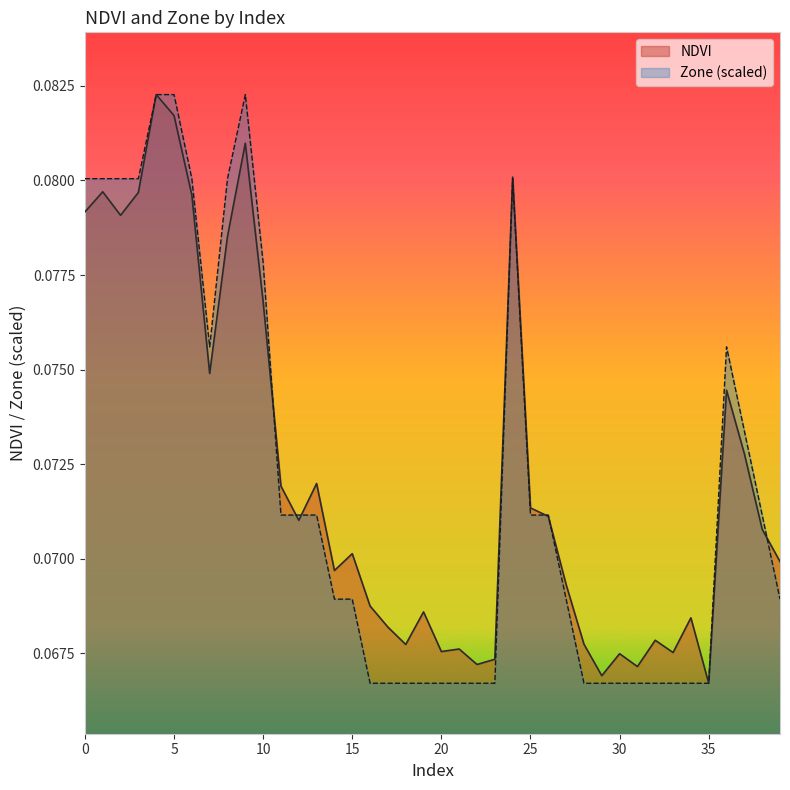

Reading left to right, extract all data points from this chart.

NDVI: 0.1	0.1	0.1	0.1	0.1	0.1	0.1	0.1	0.1	0.1	0.1	0.1	0.1	0.1	0.1	0.1	0.1	0.1	0.1	0.1	0.1	0.1	0.1	0.1	0.1	0.1	0.1	0.1	0.1	0.1	0.1	0.1	0.1	0.1	0.1	0.1	0.1	0.1	0.1	0.1
Zone: 0.1	0.1	0.1	0.1	0.1	0.1	0.1	0.1	0.1	0.1	0.1	0.1	0.1	0.1	0.1	0.1	0.1	0.1	0.1	0.1	0.1	0.1	0.1	0.1	0.1	0.1	0.1	0.1	0.1	0.1	0.1	0.1	0.1	0.1	0.1	0.1	0.1	0.1	0.1	0.1